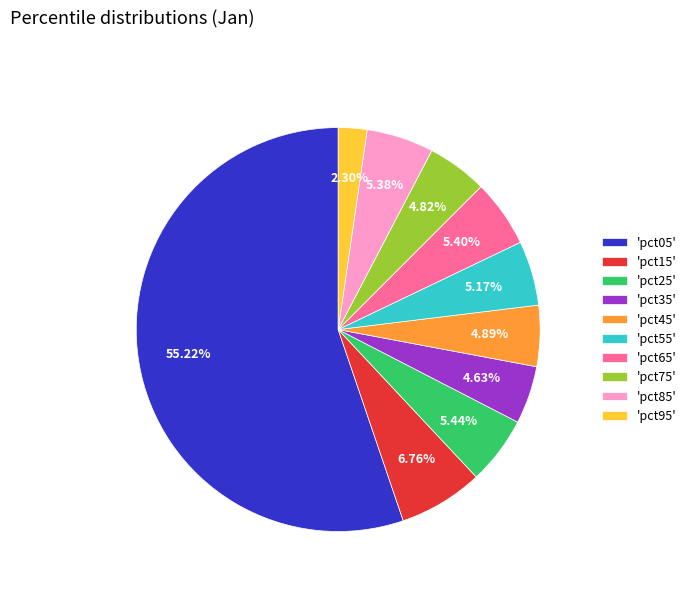

Which has a higher value, 'pct85' or 'pct15'?

'pct15'